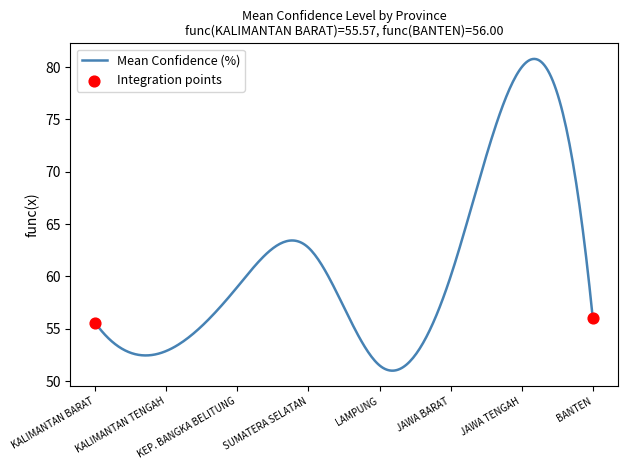

What is the difference between the maximum and minimum values?

29.8